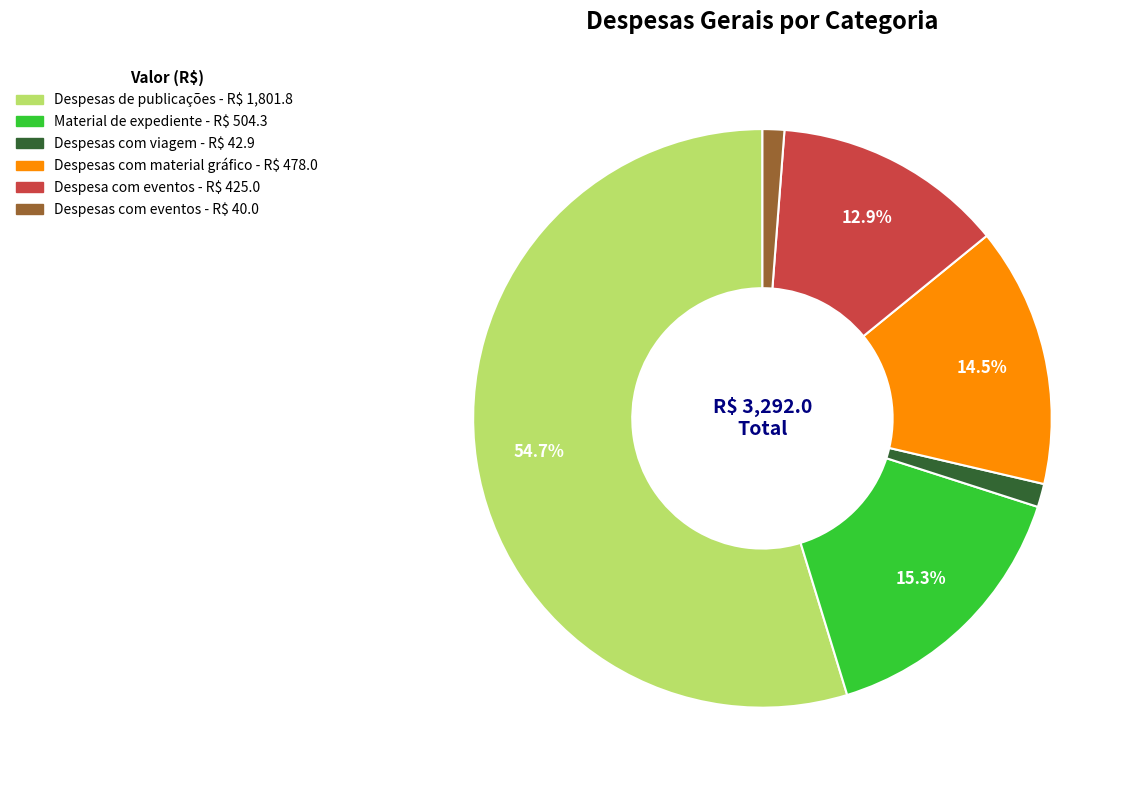

To the nearest percent, what is the combined percentage of Despesas com eventos and Despesas com viagem?

3%